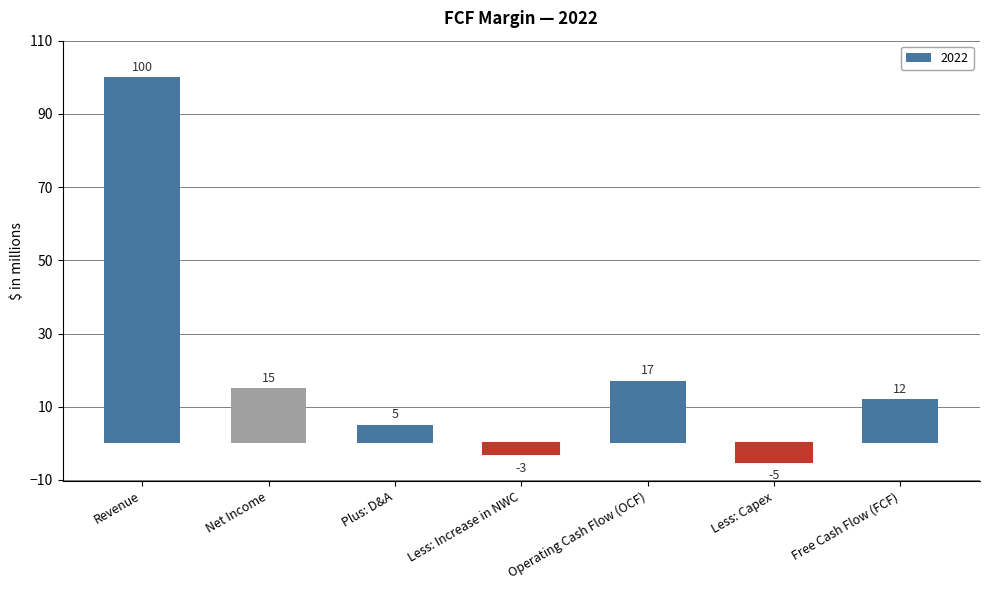

Where is the data nearest to the value 47?

Operating Cash Flow (OCF)